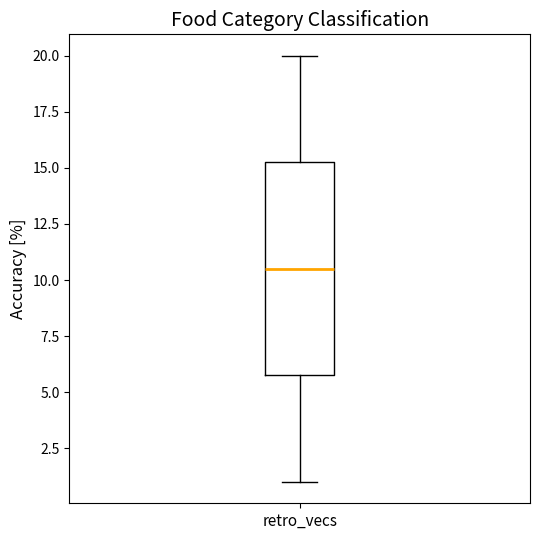

Read this box plot against the y-axis: the position of the median line, the range covered by the box, and the ends of both whiskers. The values are not printed on the chart, so give them approximately, as read against the axis.

median 10.5, box 6.0 to 15.5, whiskers 1.0 to 20.0